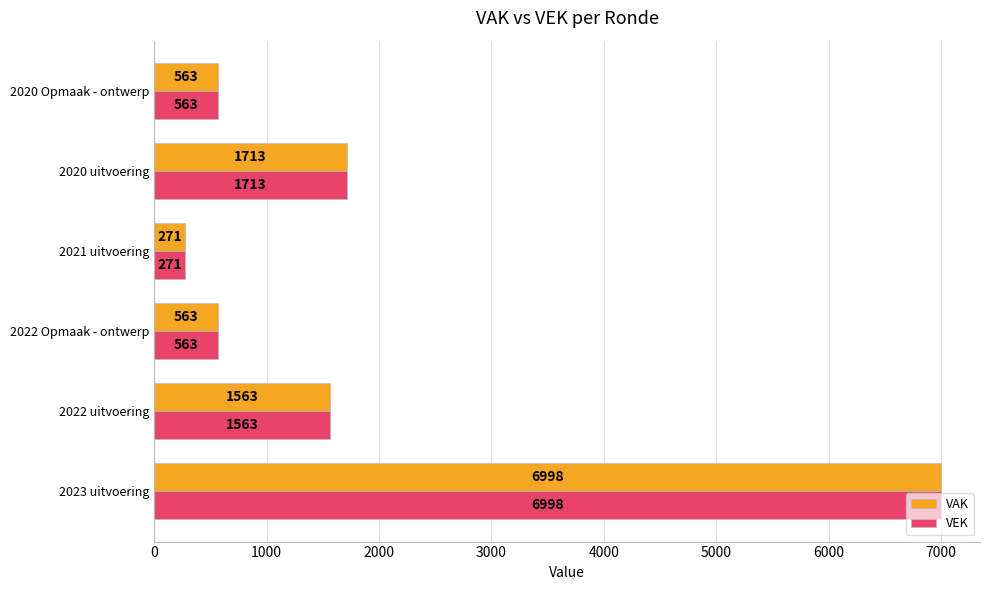

What are all the series names shown in the legend?

VAK, VEK